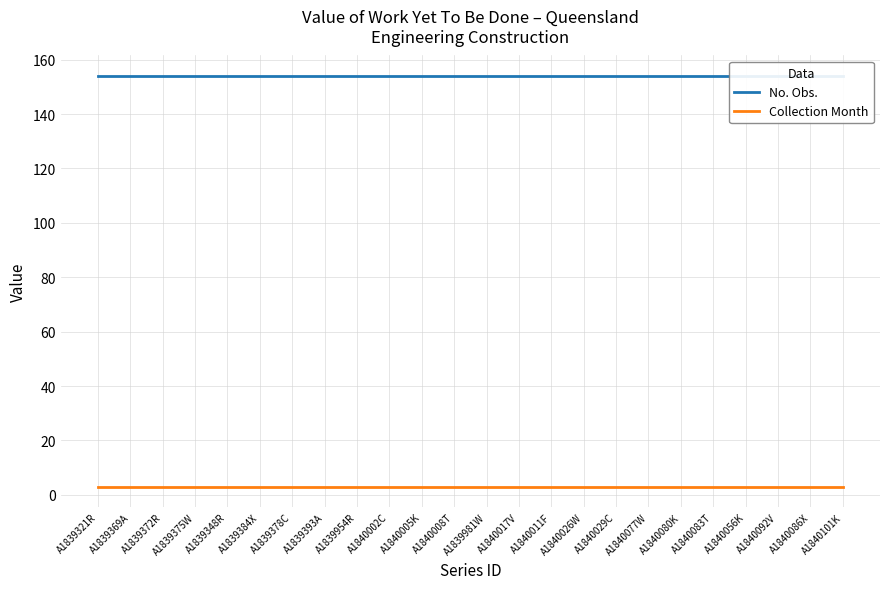

True or false: No. Obs. and Collection Month cross at least once.

False